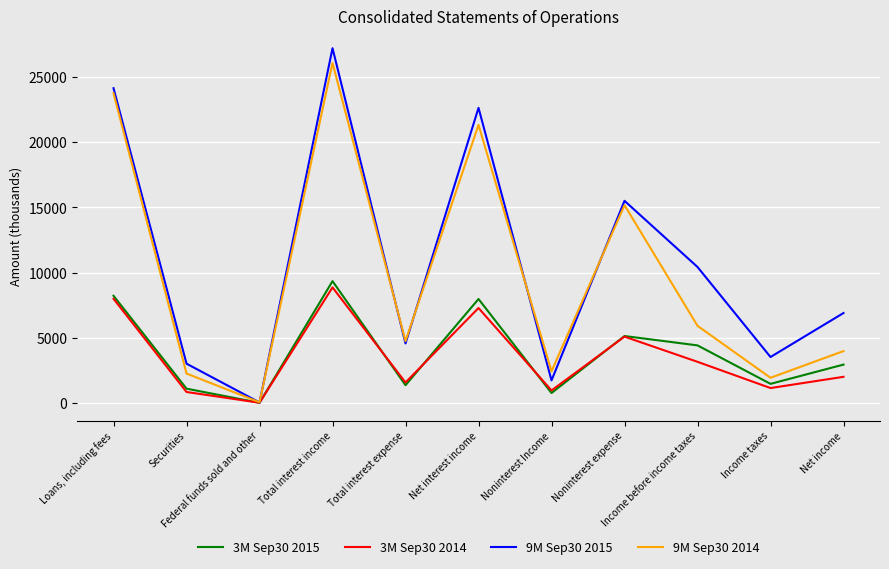

Is it true that 9M Sep30 2015 equals 6174 at Noninterest expense?

False